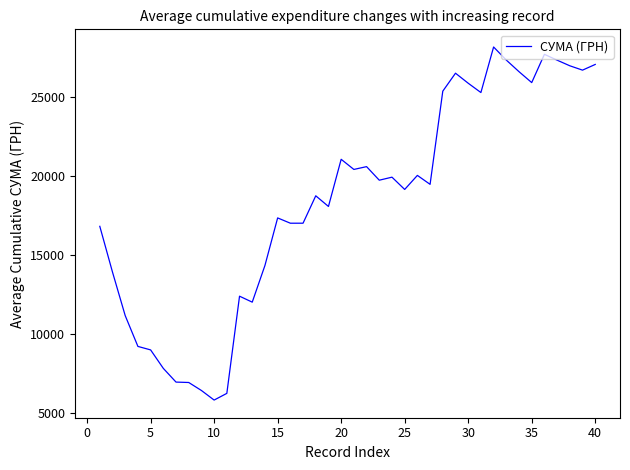

What is the minimum value shown in the chart?

5835.9